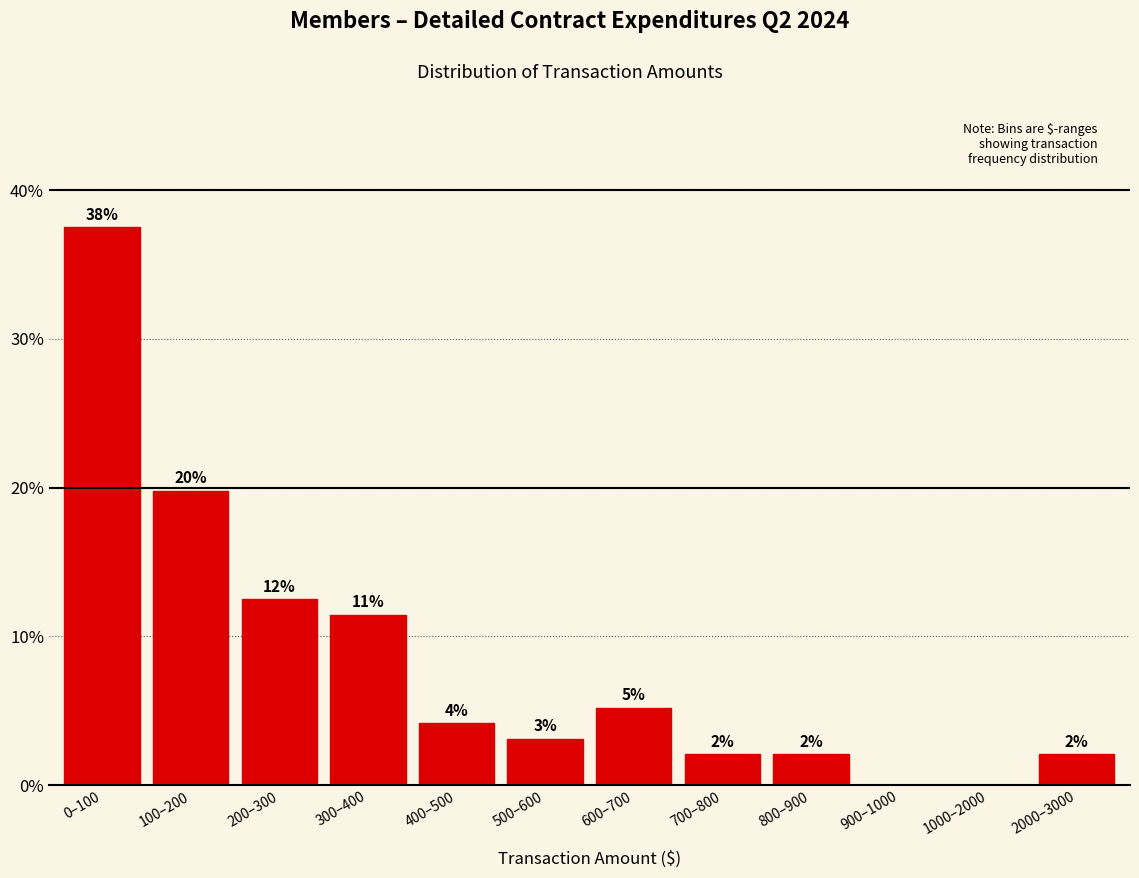

Are the bars horizontal?

No